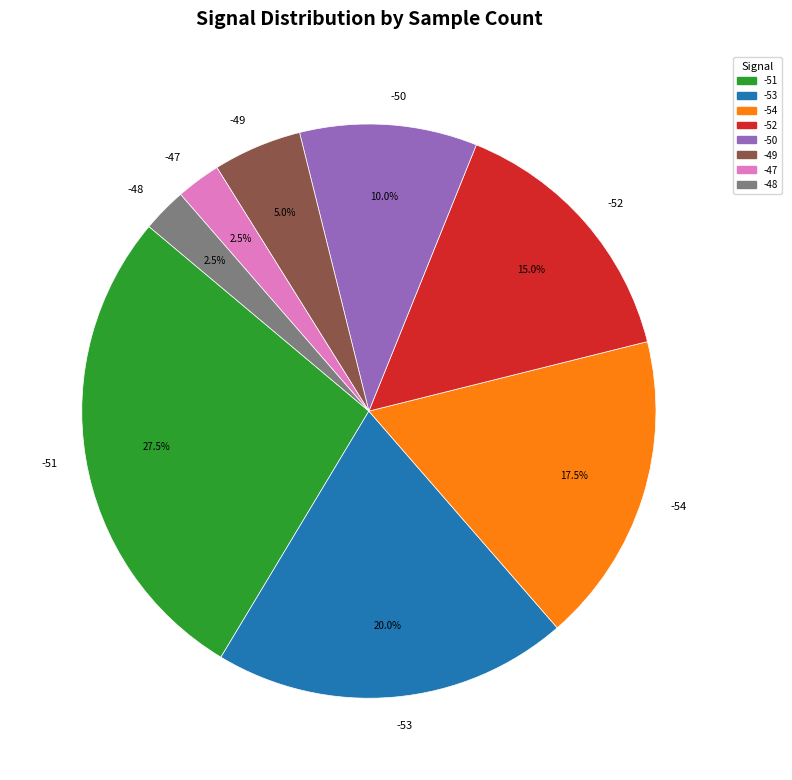

What percentage is NOT represented by -50?

90.0%